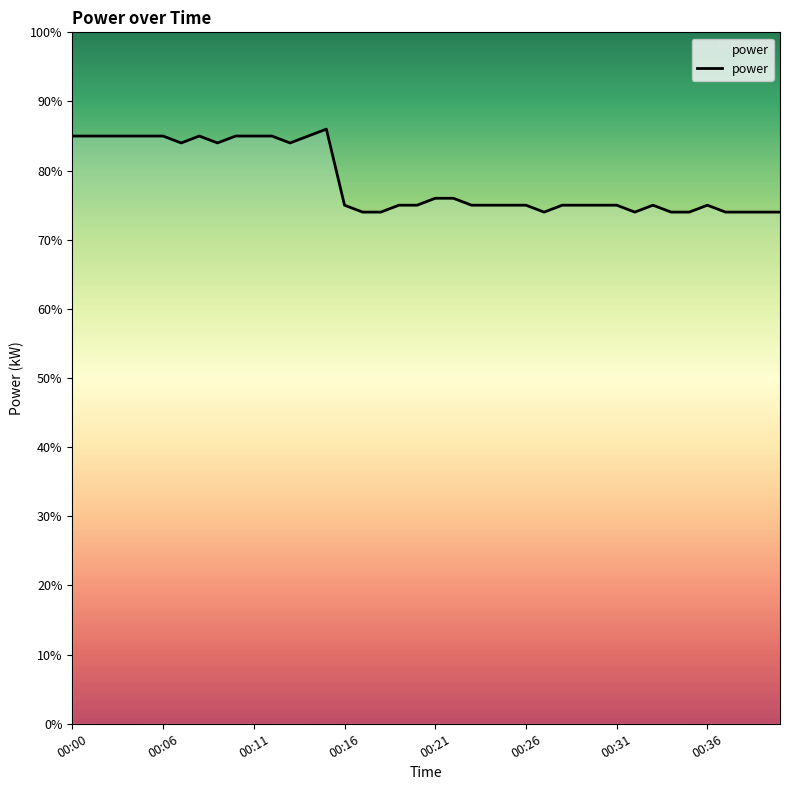

What is the sum of all values?

31.4